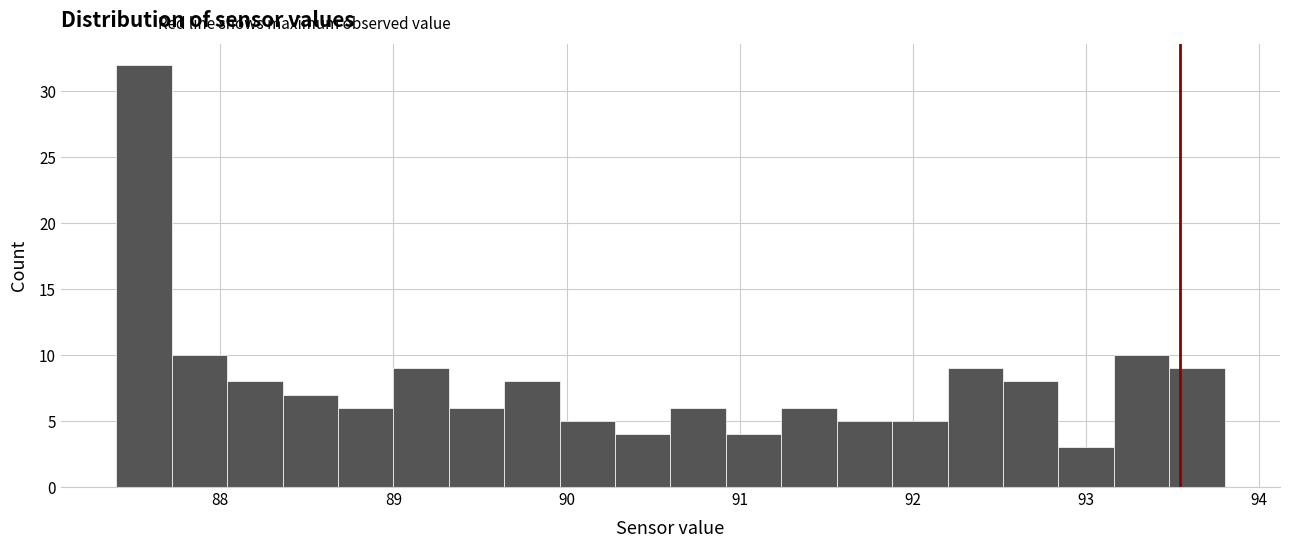

Read against the x-axis, roughly where is the centre of the tallest bar?

87.6